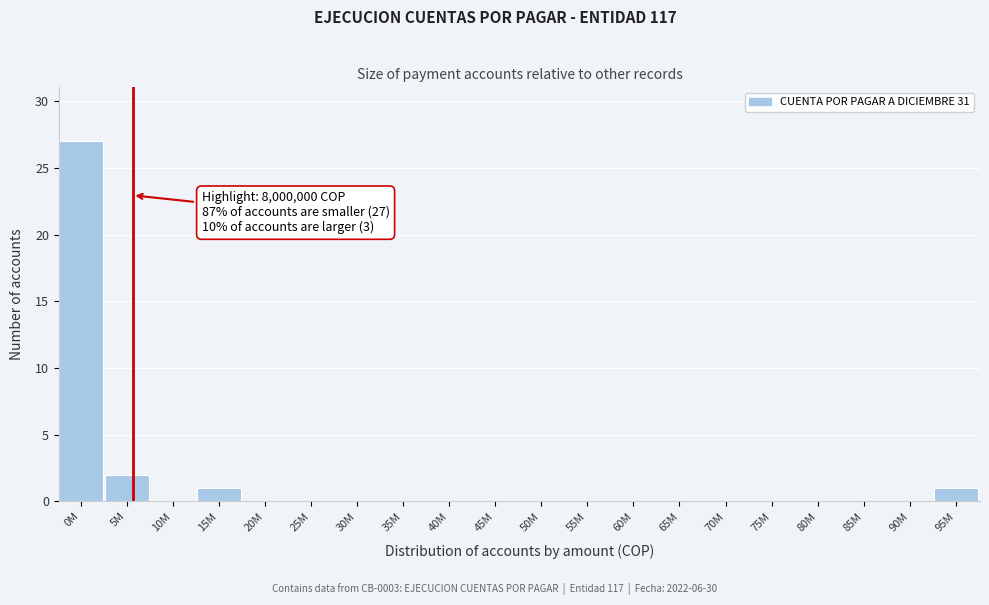

Reading left to right, what are all the values shown in this chart?

0M=27	5M=2	10M=0	15M=1	20M=0	25M=0	30M=0	35M=0	40M=0	45M=0	50M=0	55M=0	60M=0	65M=0	70M=0	75M=0	80M=0	85M=0	90M=0	95M=1